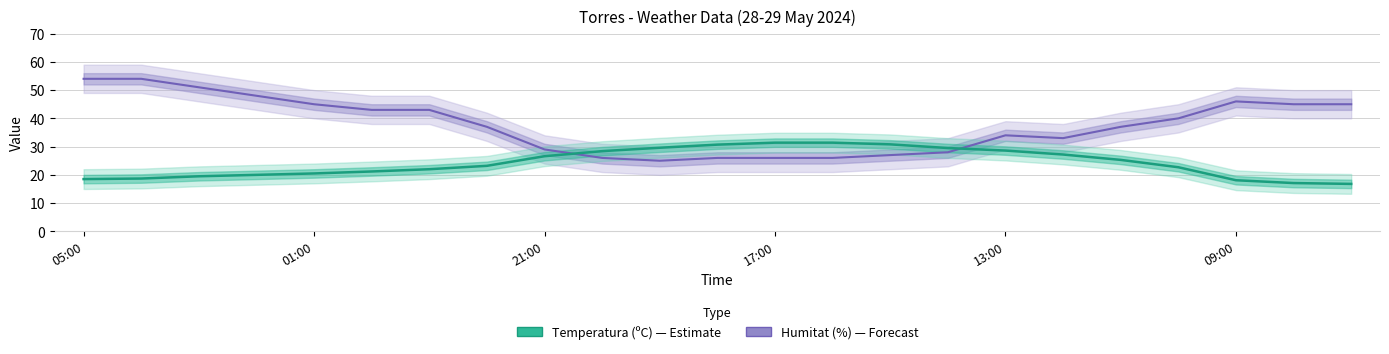

What is the maximum value for Humitat (%)?

54.0